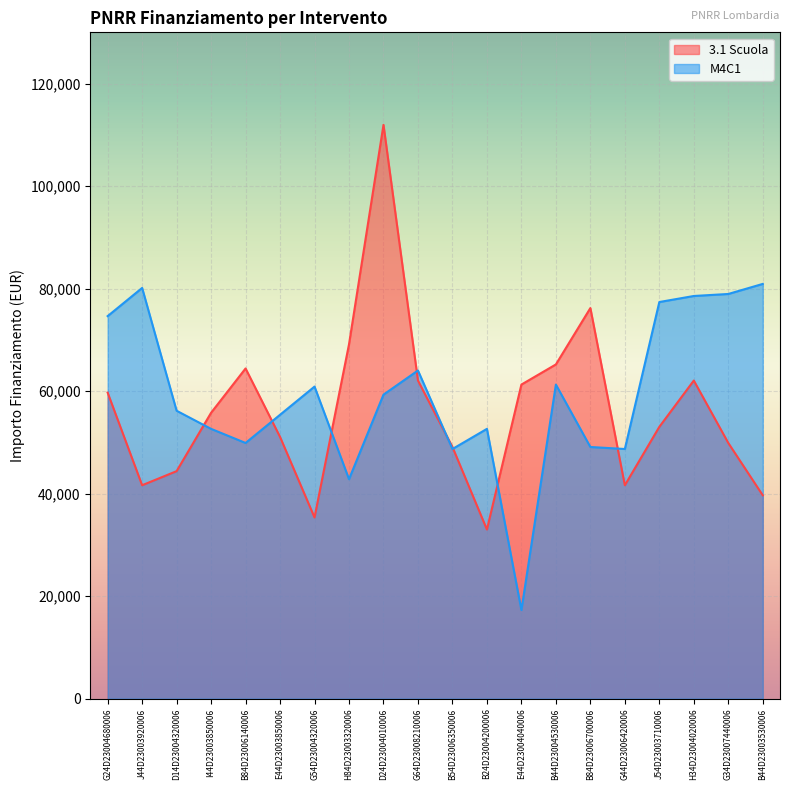

How many interior local peaks does the 3.1 Scuola series have?

4